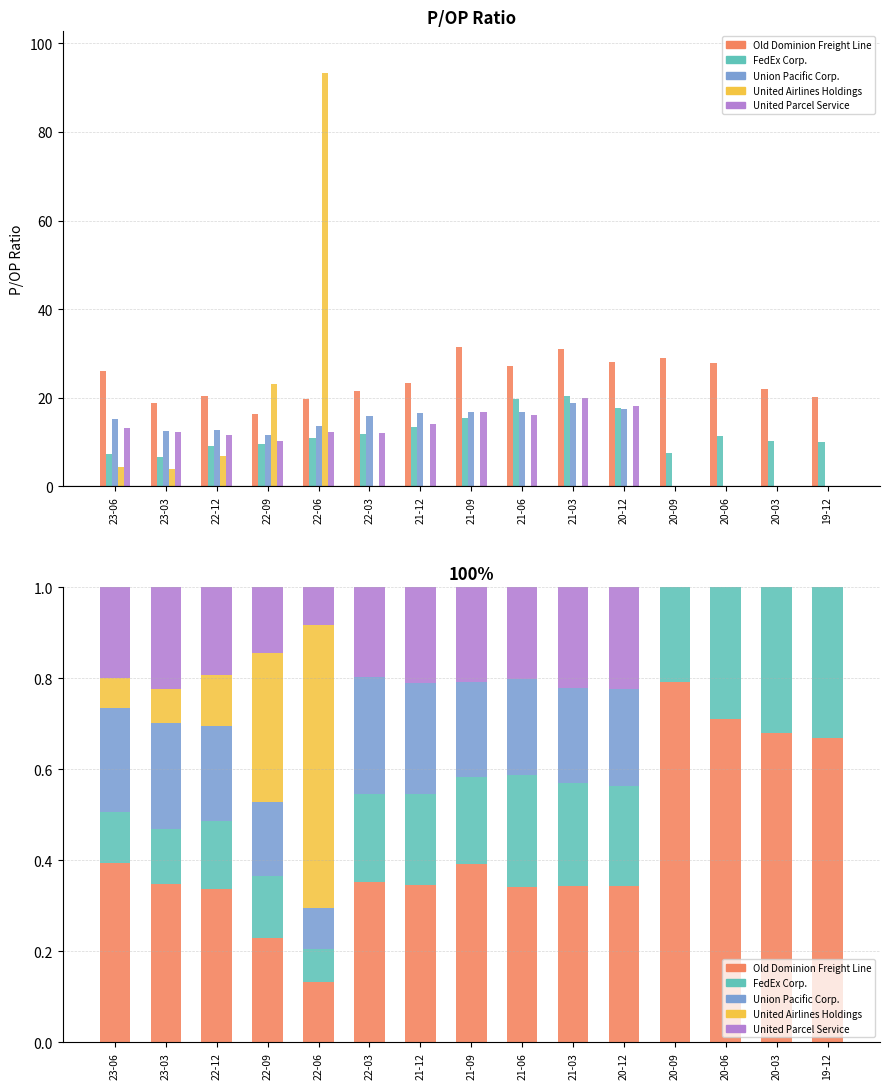

What is the spread (max minus min) of values at 22-03?

0.4